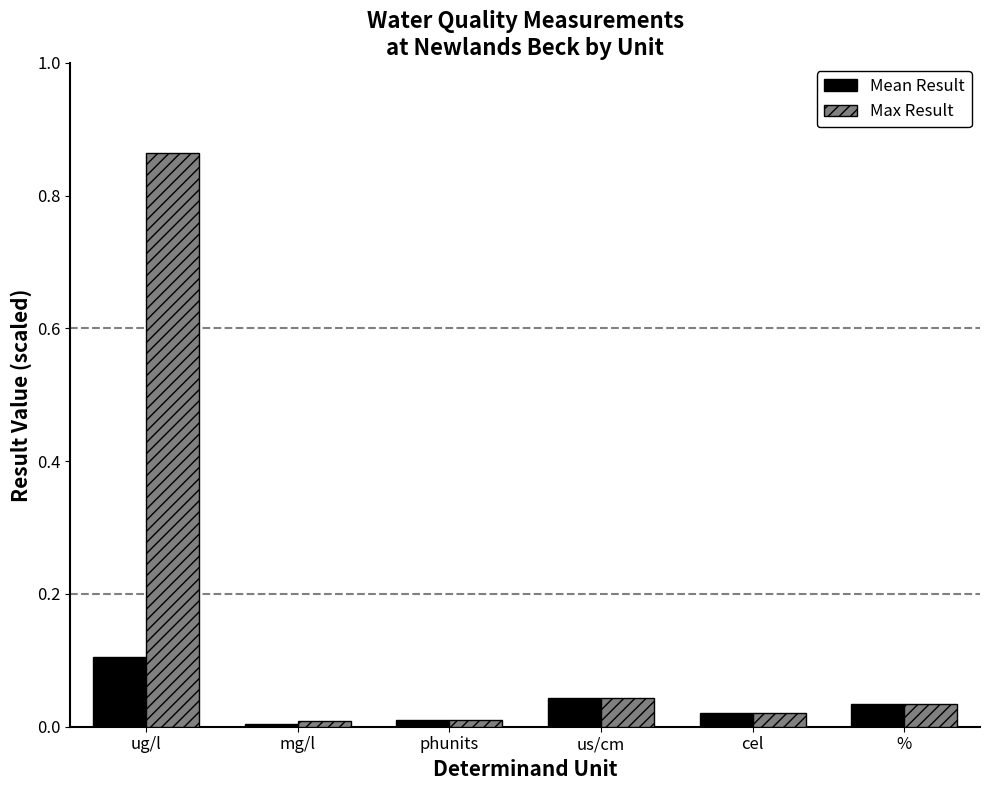

What is the difference between the highest and lowest values at ug/l?

0.8